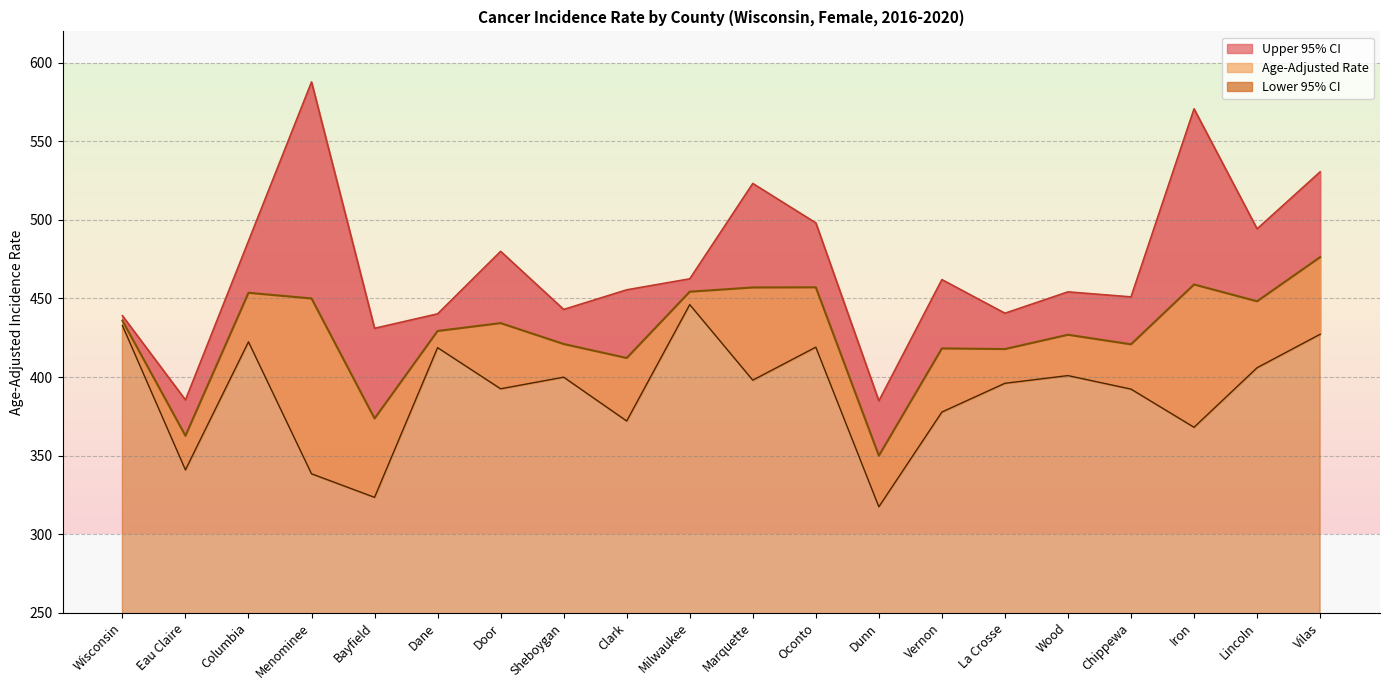

What is the sum of the Age-Adjusted Rate values at La Crosse and Wood?

844.7